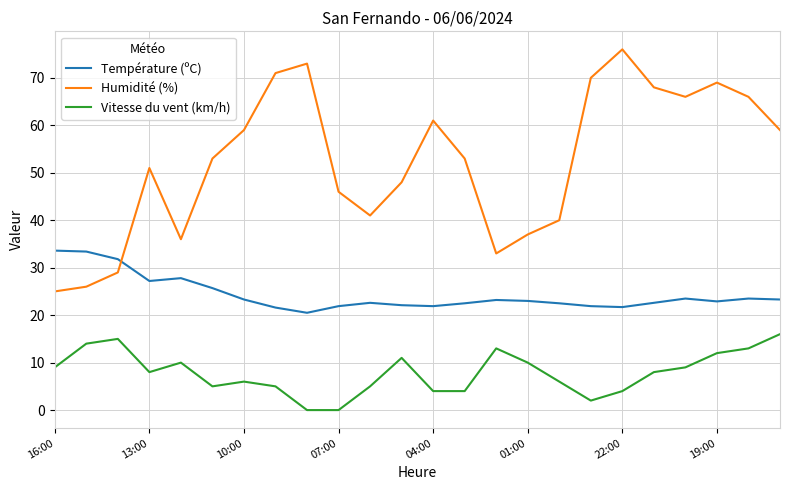

List the series in order of their overall mean, lowest first.

Vitesse du vent (km/h), Température (ºC), Humidité (%)